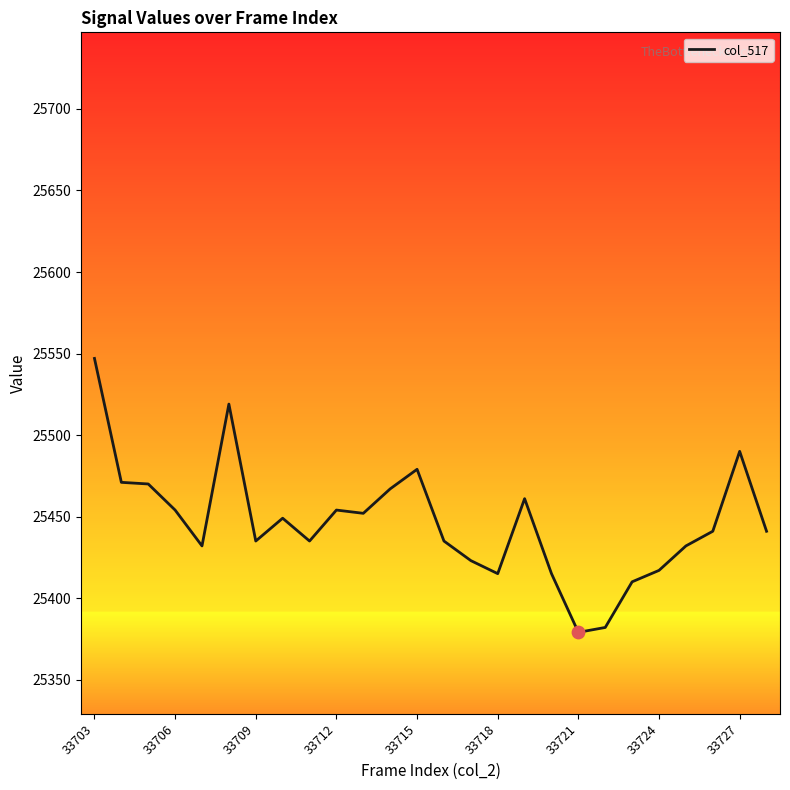

What is the minimum value shown in the chart?

25379